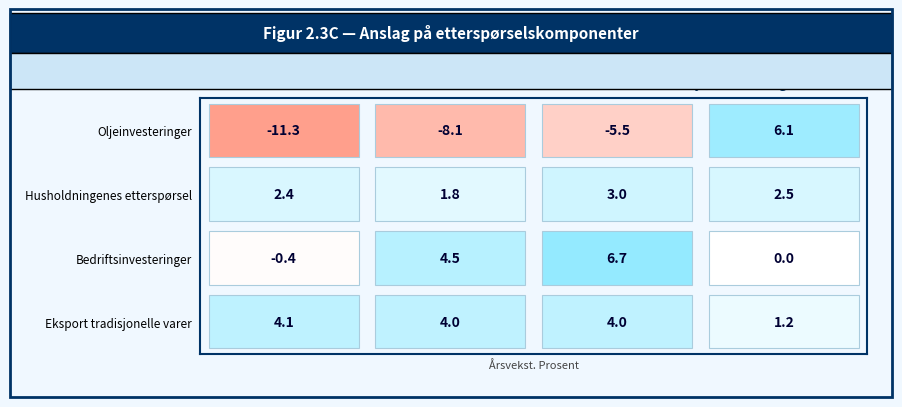

Reading right to left, transcribe all the data shown in this chart.

Oljeinvesteringer: 3=6.1	2=-5.5	1=-8.1	0=-11.3
Husholdningenes etterspørsel: 3=2.5	2=3.0	1=1.8	0=2.4
Bedriftsinvesteringer: 3=0.0	2=6.7	1=4.5	0=-0.4
Eksport tradisjonelle varer: 3=1.2	2=4.0	1=4.0	0=4.1